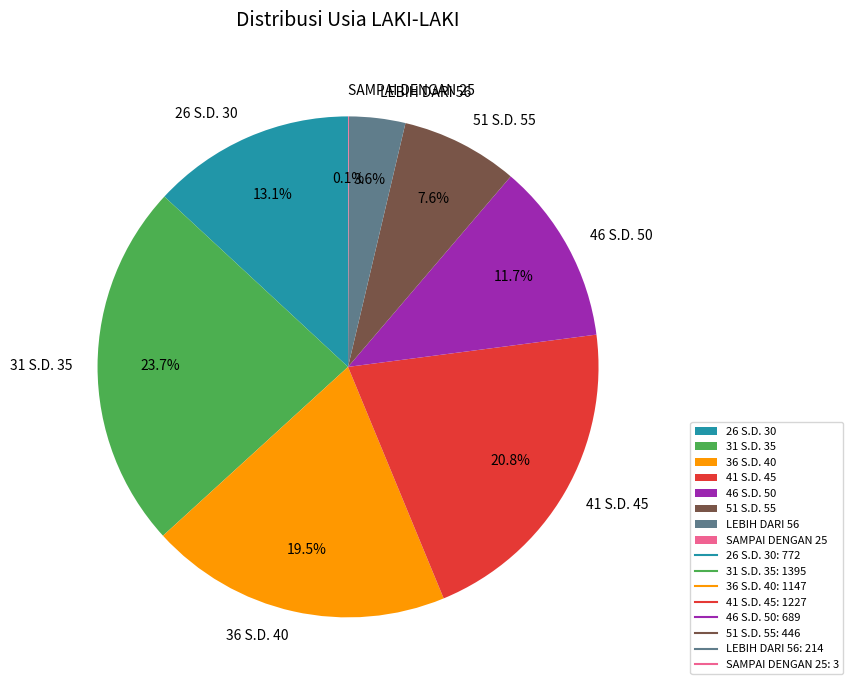

Which slice is the largest?

31 S.D. 35